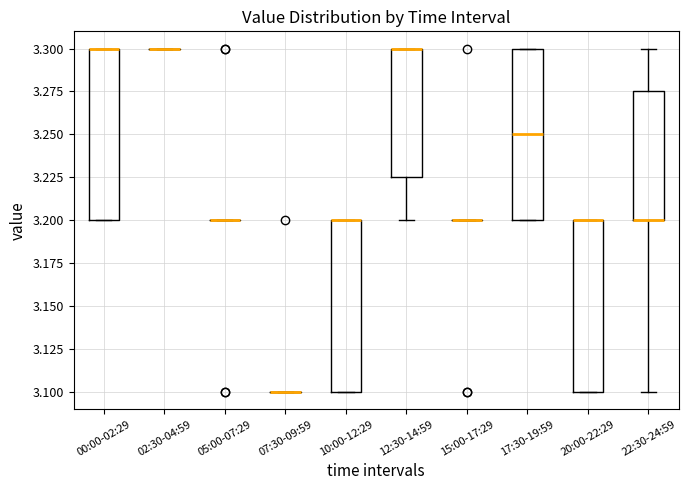

Where is the lower edge of the box for 10:00-12:29 on the y-axis? The values are not printed on the chart, so give them approximately, as read against the axis.

3.100